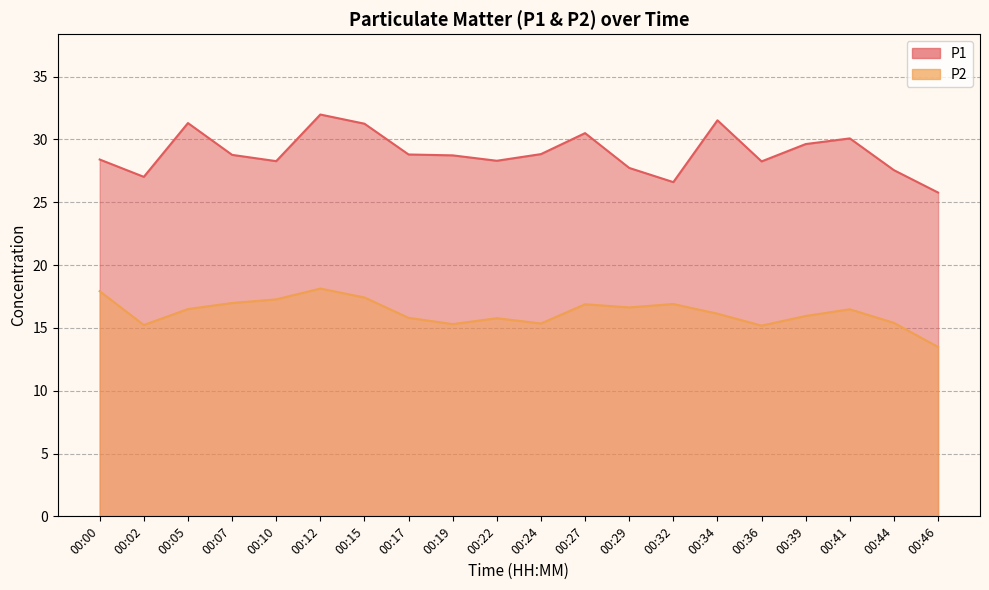

Reading left to right, extract all data points from this chart.

P1: 00:00=28.4	00:02=27.0	00:05=31.3	00:07=28.8	00:10=28.3	00:12=32.0	00:15=31.2	00:17=28.8	00:19=28.7	00:22=28.3	00:24=28.8	00:27=30.5	00:29=27.7	00:32=26.6	00:34=31.5	00:36=28.2	00:39=29.6	00:41=30.1	00:44=27.6	00:46=25.8
P2: 00:00=17.9	00:02=15.2	00:05=16.5	00:07=17.0	00:10=17.3	00:12=18.1	00:15=17.4	00:17=15.8	00:19=15.3	00:22=15.8	00:24=15.3	00:27=16.9	00:29=16.6	00:32=16.9	00:34=16.1	00:36=15.2	00:39=15.9	00:41=16.5	00:44=15.4	00:46=13.5